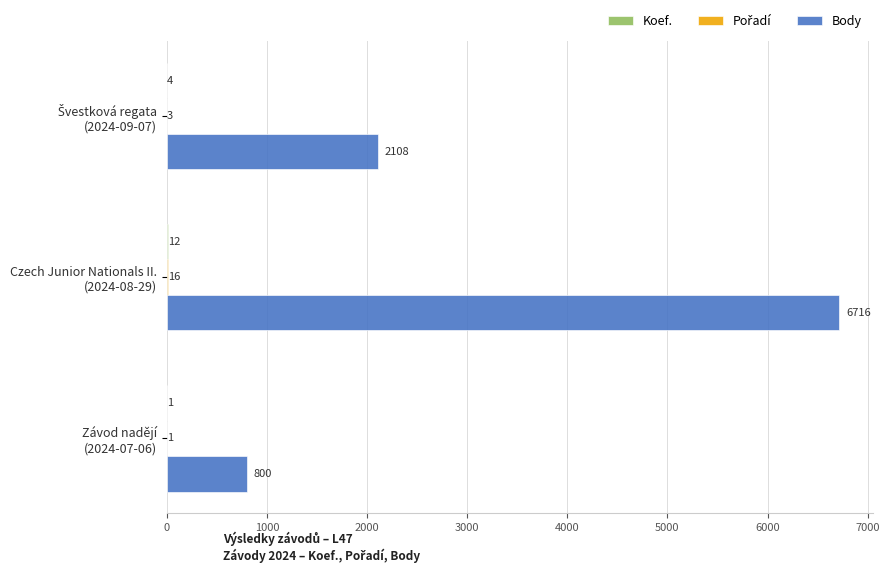

How many Body values are between 800 and 6716?

3